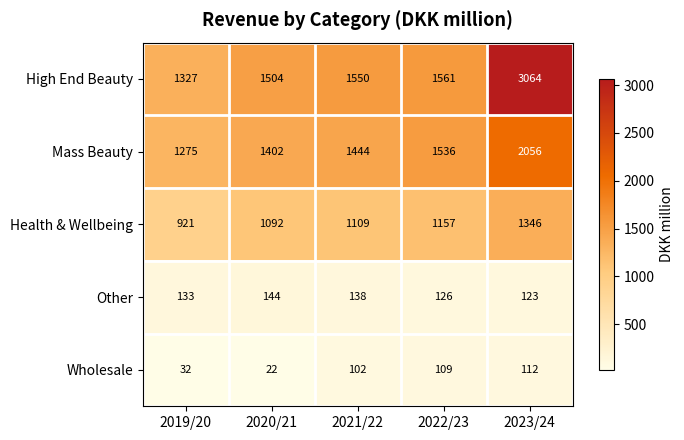

At which label does Mass Beauty reach its peak?

2023/24